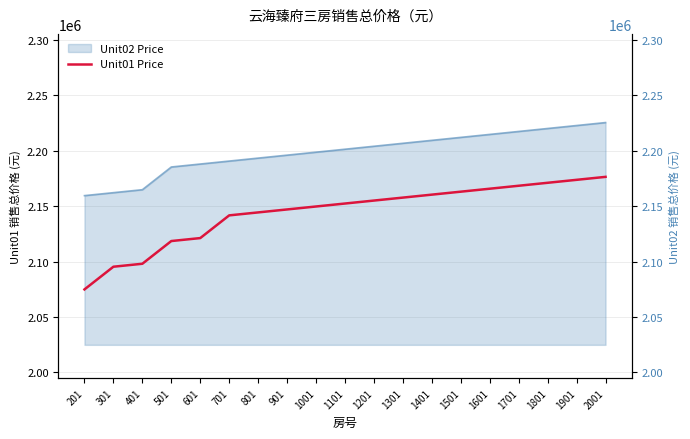

The value at 701 is 1282497. True or false?

False